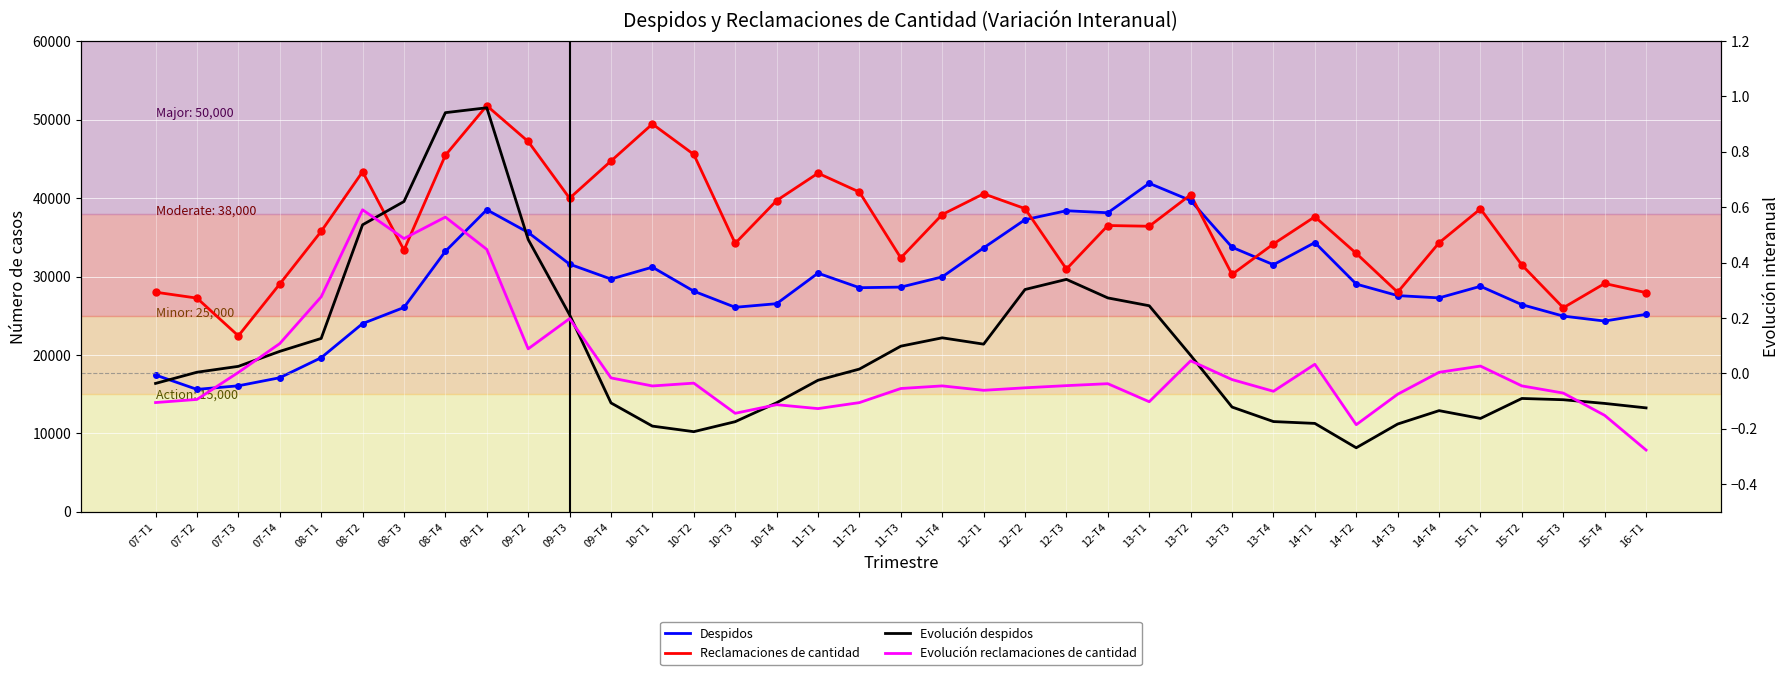

What is the difference between the Evolución despidos values at 11-T3 and 14-T2?

0.4